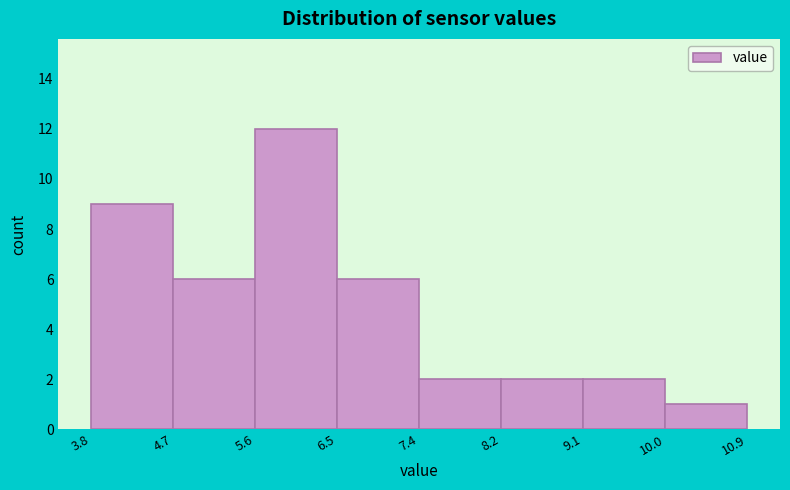

Reading left to right, transcribe this chart: for each bar, give the range it covers on the x-axis and its height. The values are not printed on the chart, so give them approximately, as read against the axis.

3.8 to 4.7: 9
4.7 to 5.6: 6
5.6 to 6.5: 12
6.5 to 7.4: 6
7.4 to 8.2: 2
8.2 to 9.1: 2
9.1 to 10.0: 2
10.0 to 10.9: 1